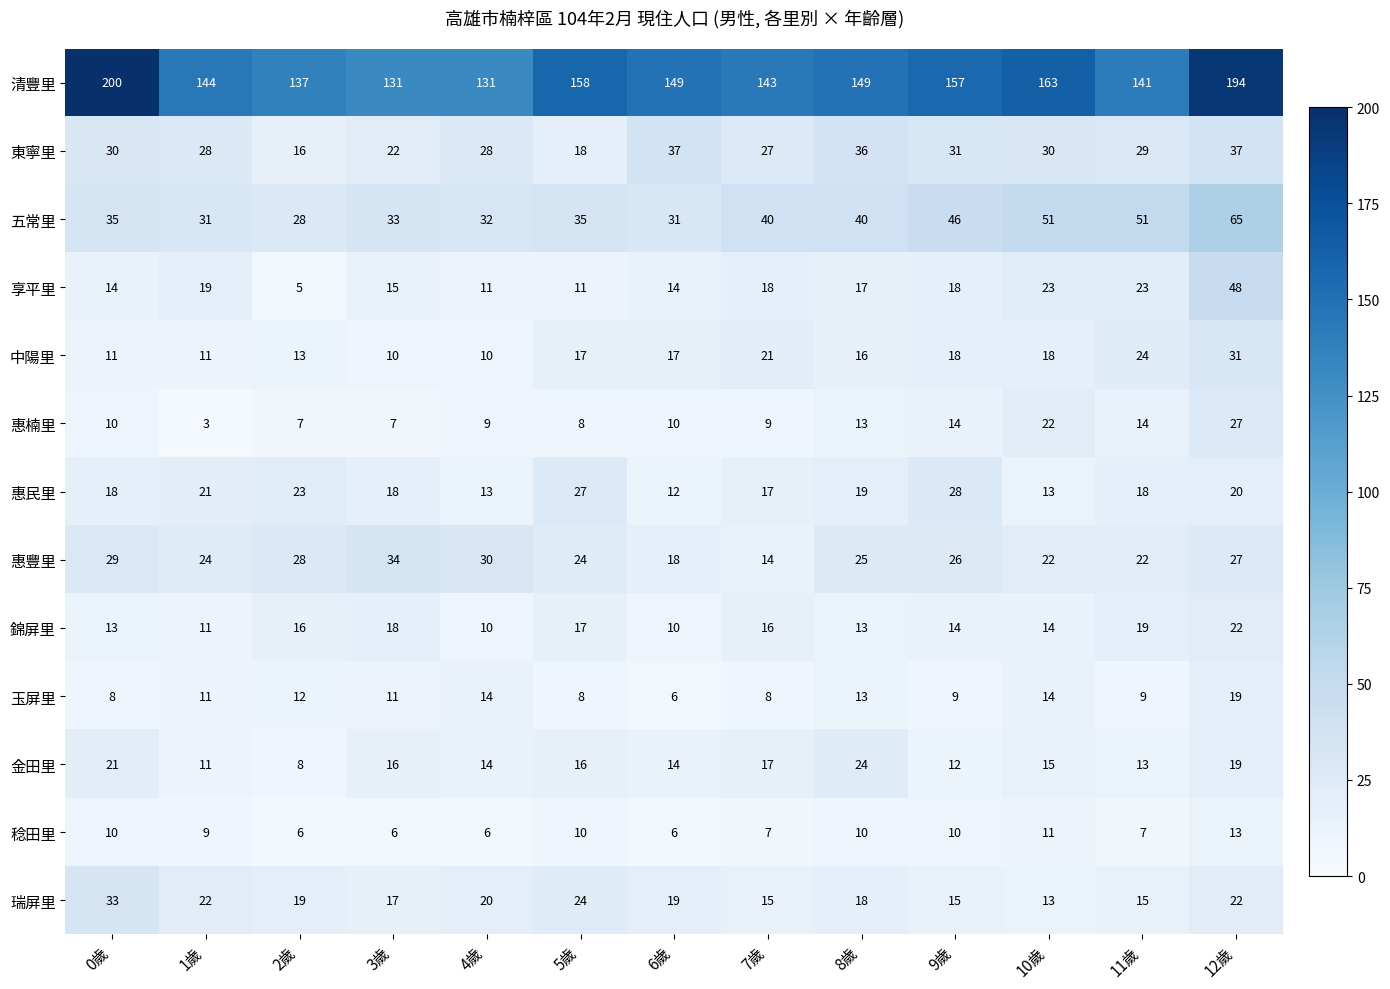

What is the average value of the 清豐里 series?

154